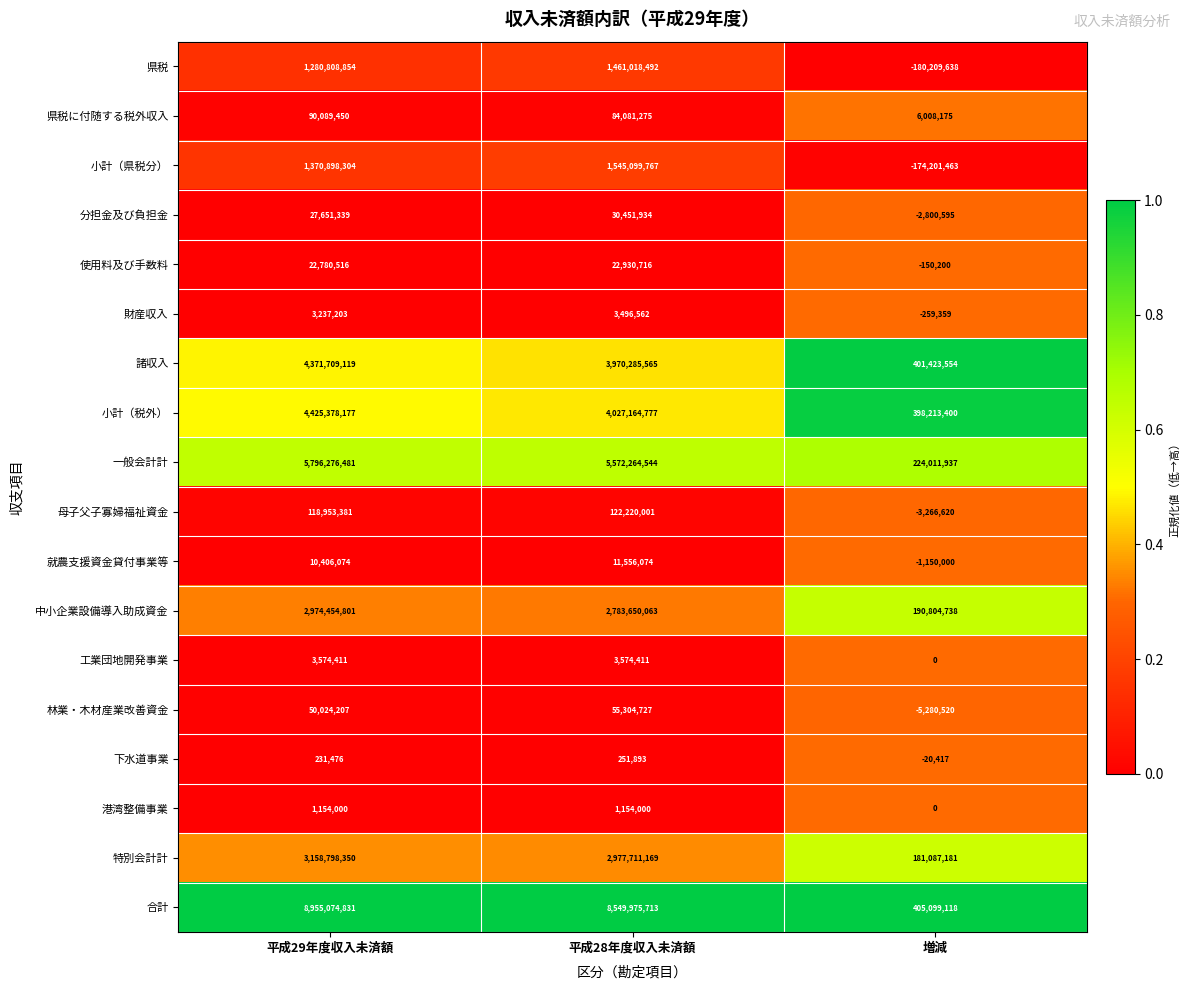

Which series has the largest range (max minus min)?

合計